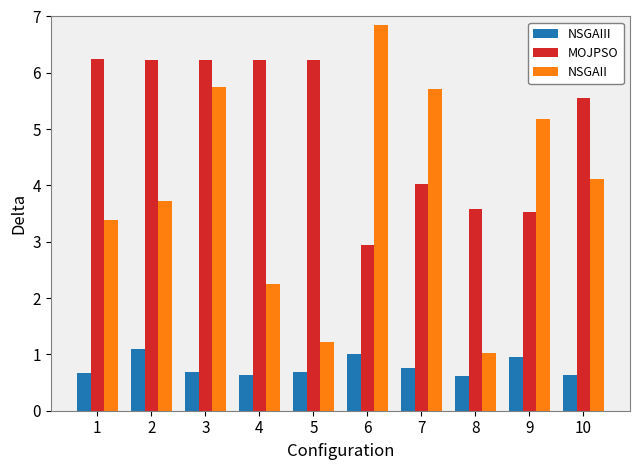

How many bars are there in total?

30